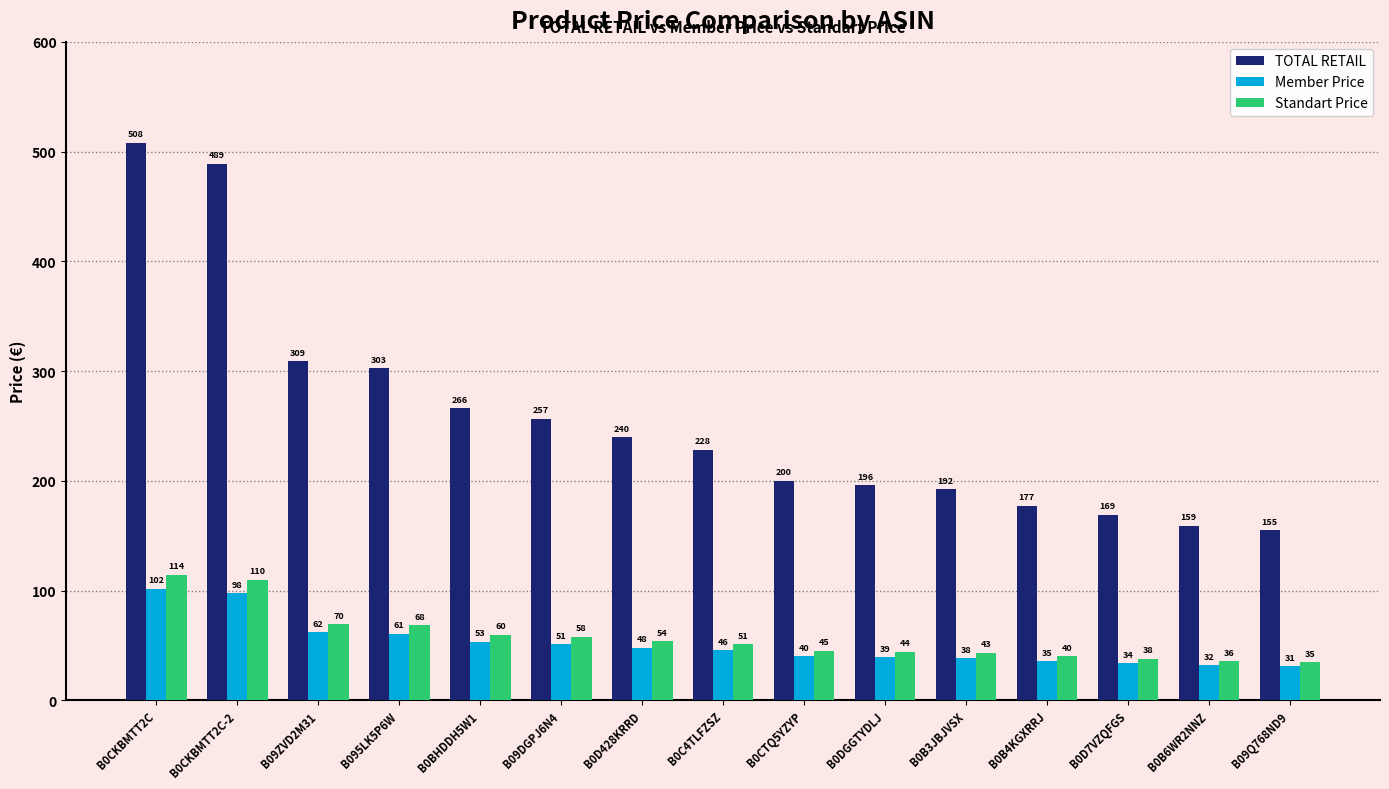

Is the value of Standart Price at B0B3JBJVSX greater than the value of TOTAL RETAIL at B0CTQ5YZYP?

No